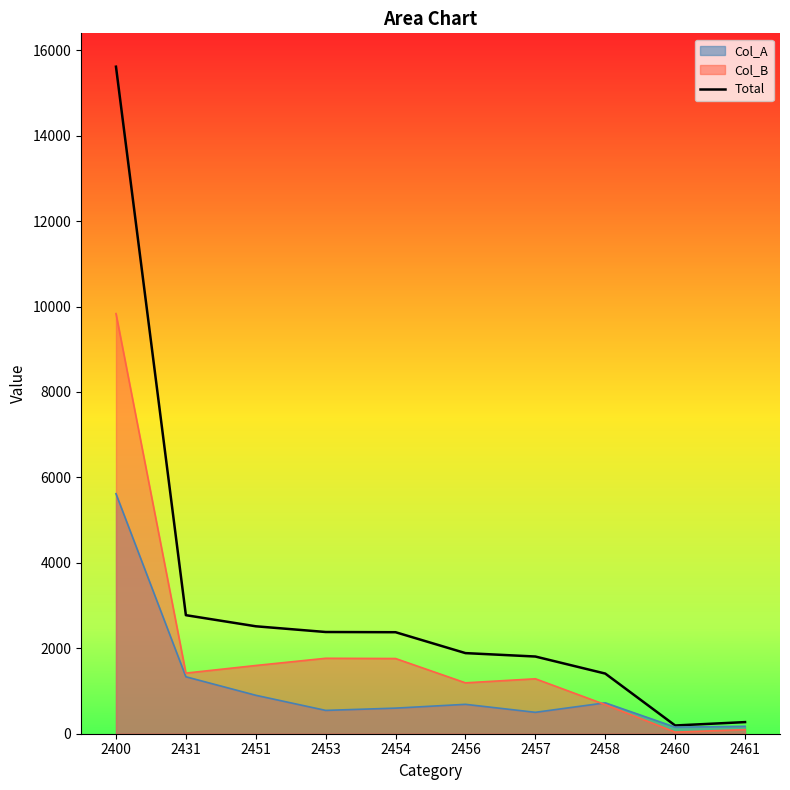

List the labels in order of value, smallest first.

2460, 2461, 2458, 2457, 2456, 2454, 2453, 2451, 2431, 2400